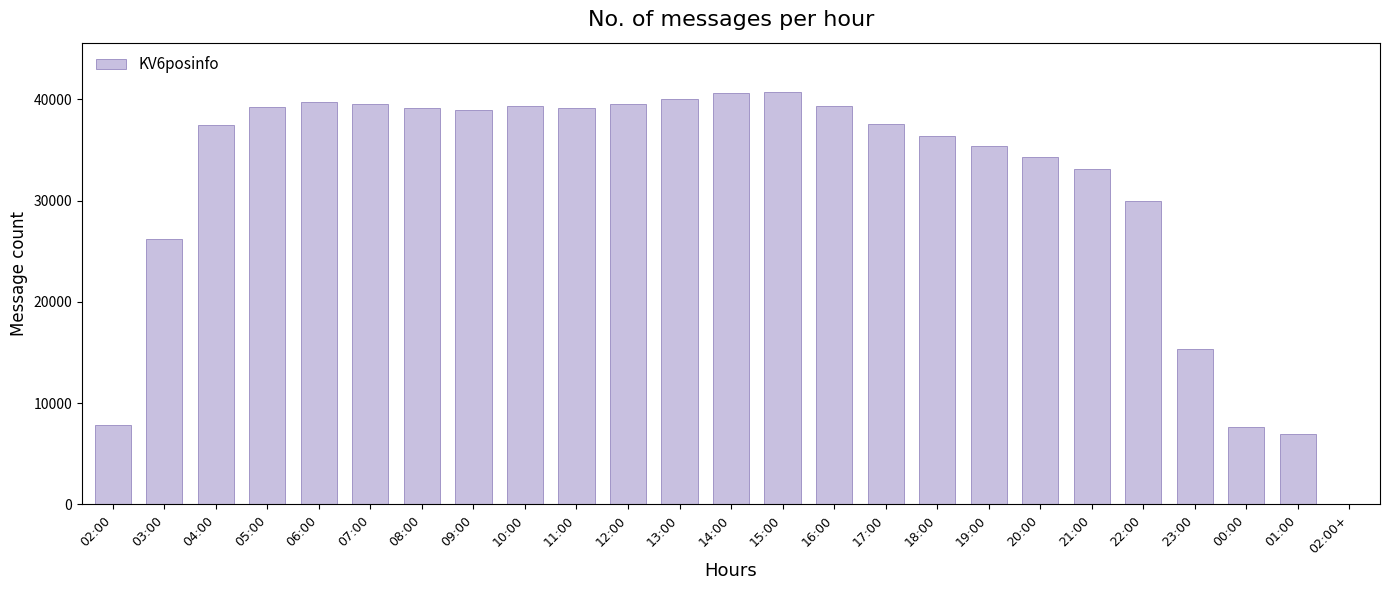

Does the chart contain stacked bars?

No